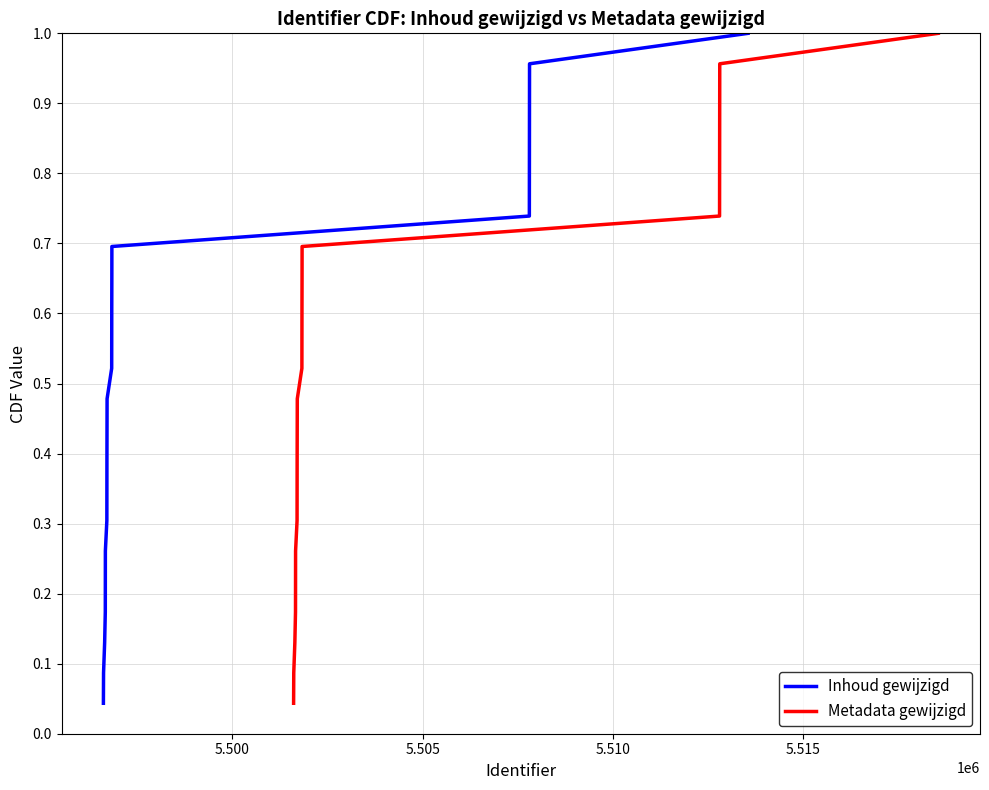

What is the difference between the maximum and second lowest values in the Inhoud gewijzigd series?

0.9